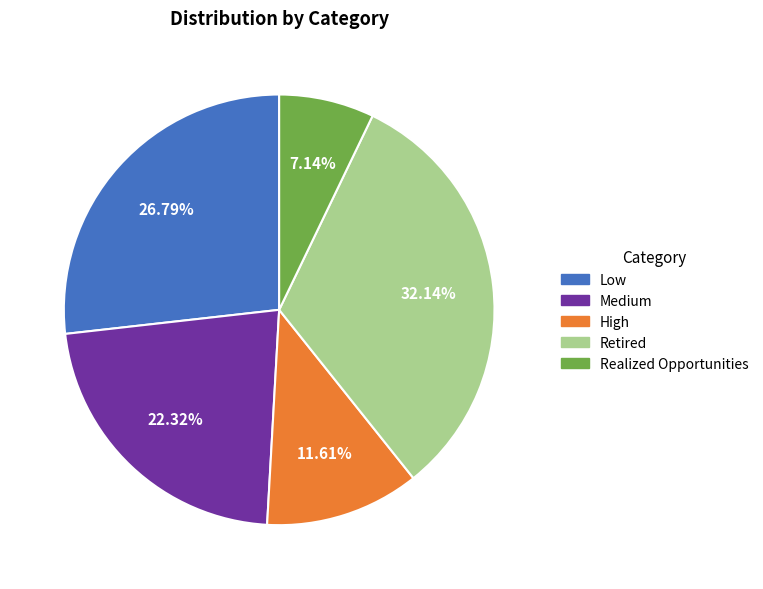

What percentage is the High slice, to the nearest percent?

12%